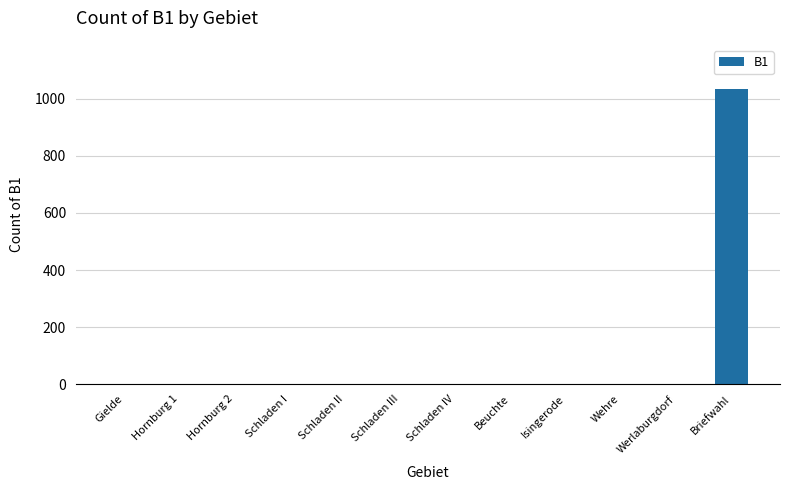

Which label corresponds to the largest value in the chart?

Briefwahl